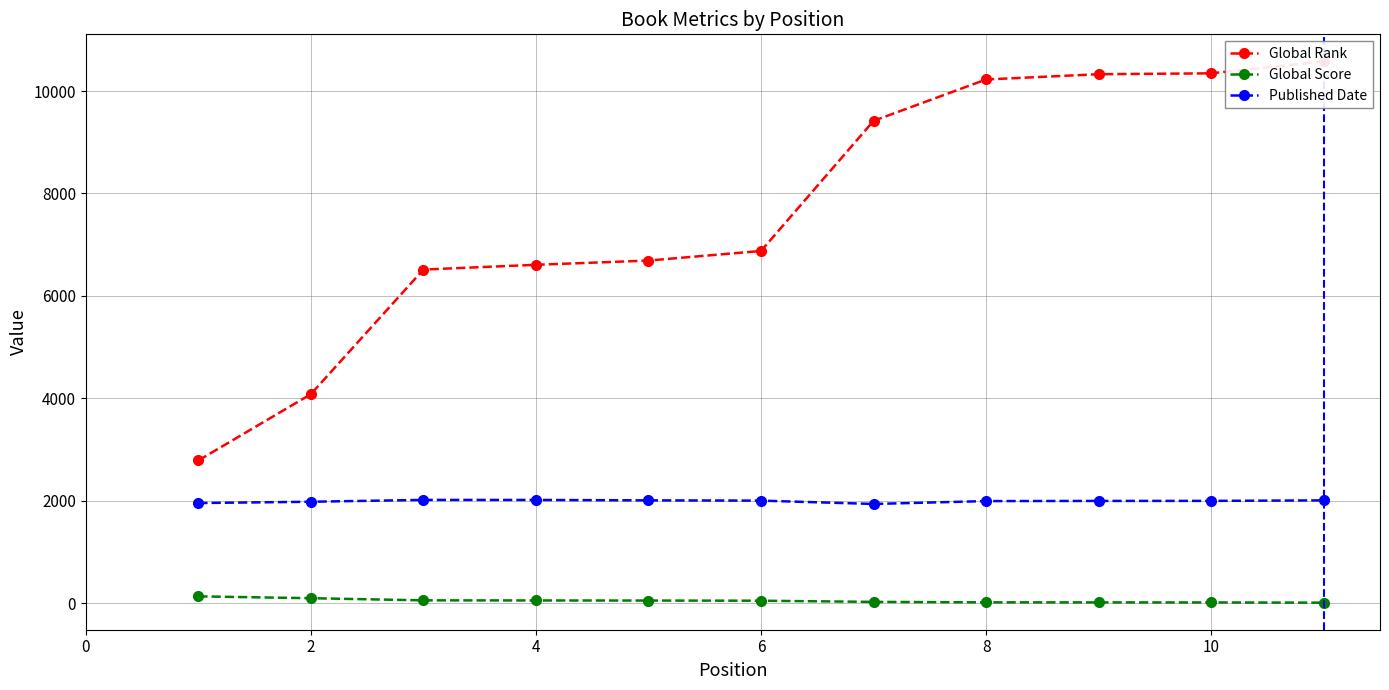

True or false: Published Date and Global Score intersect in this chart.

False